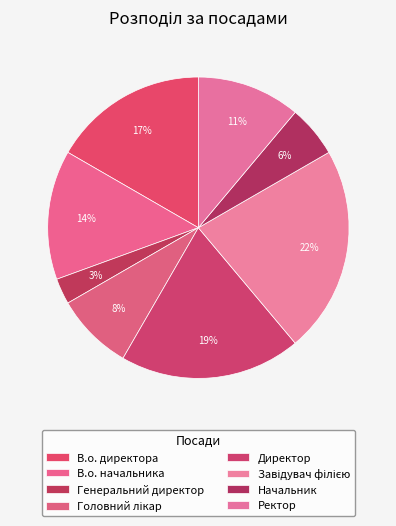

Is there any slice that represents more than half of the pie?

No